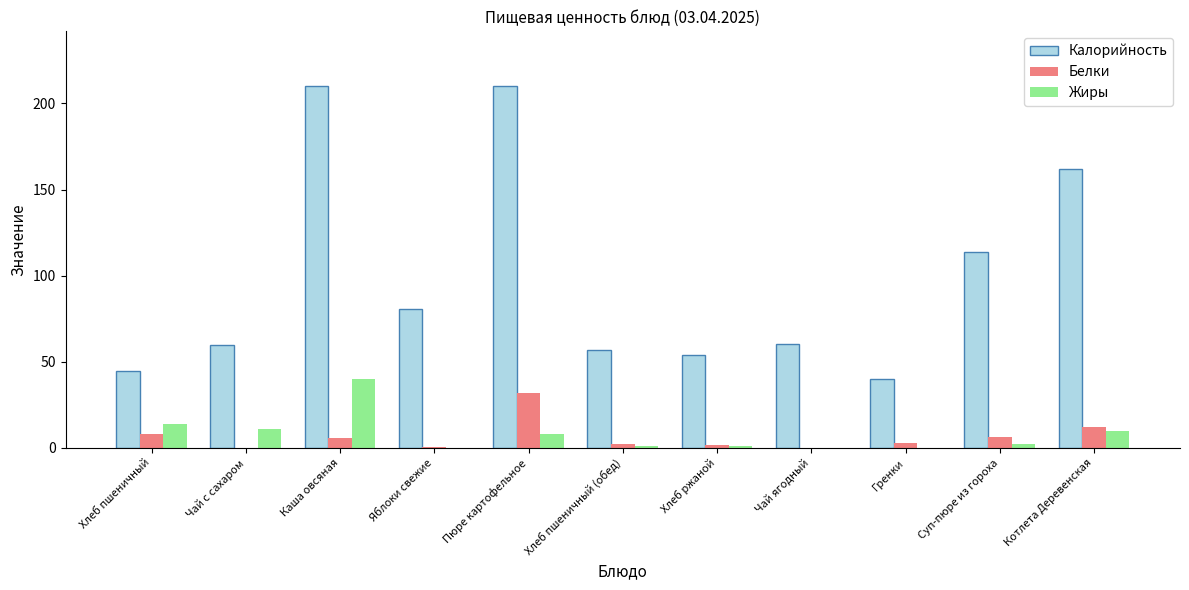

Are the bars grouped side by side (vs. stacked)?

Yes